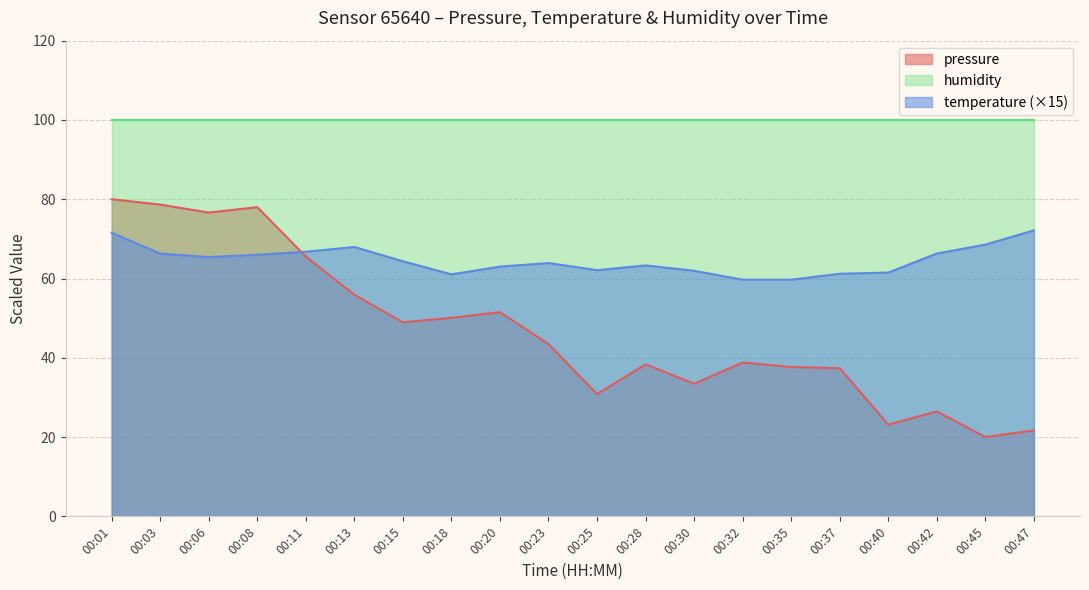

How many data points in pressure are above 43?

10